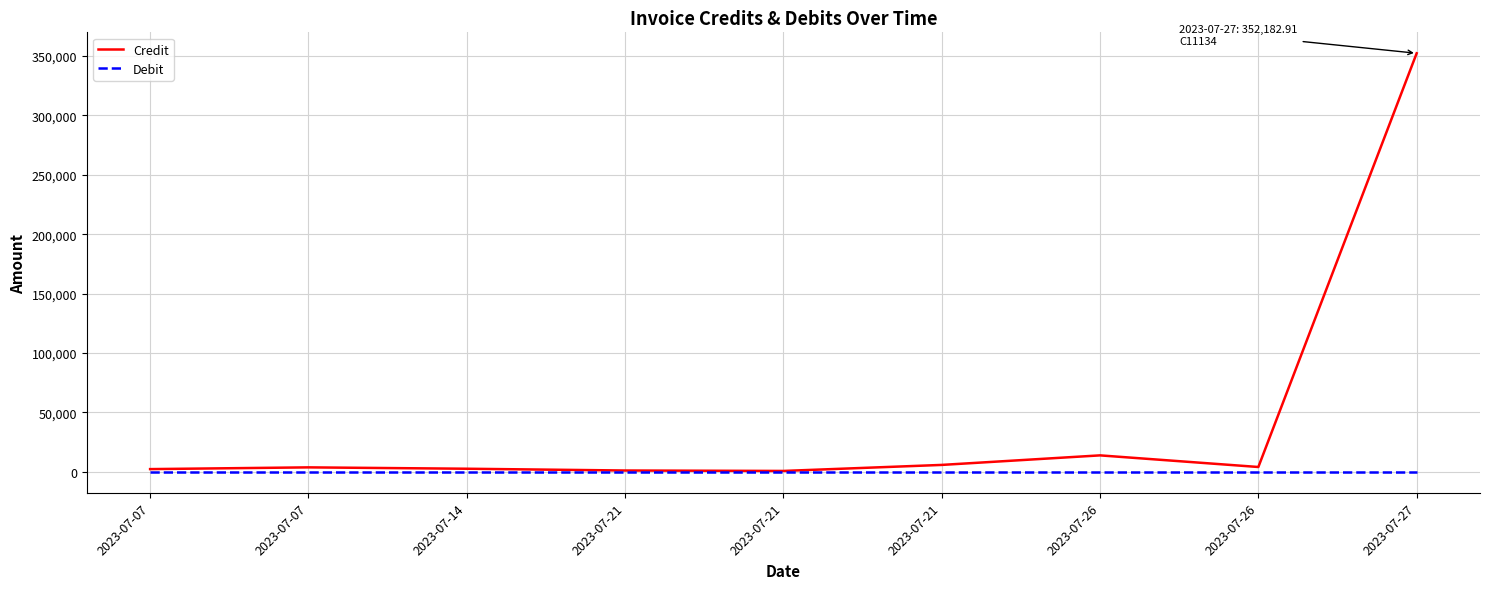

What are all the series names shown in the legend?

Credit, Debit